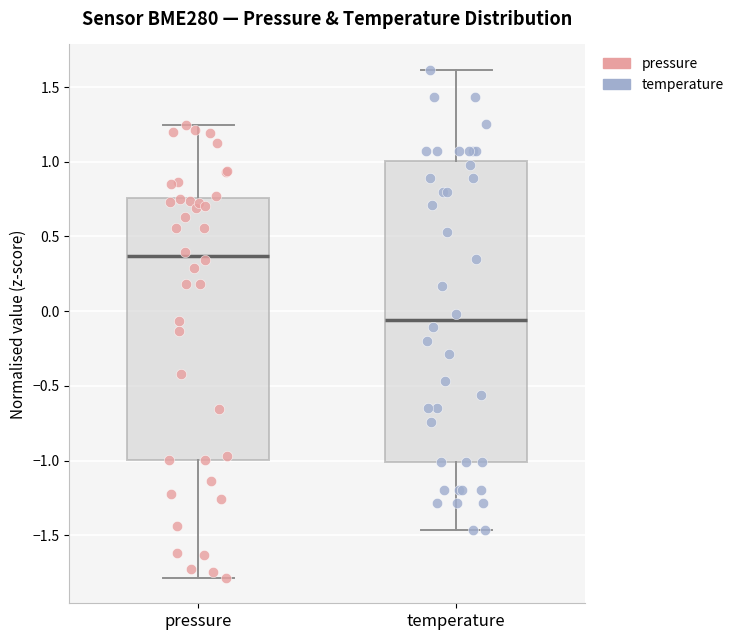

Which box is the tallest, from its lower edge to its upper edge?

temperature